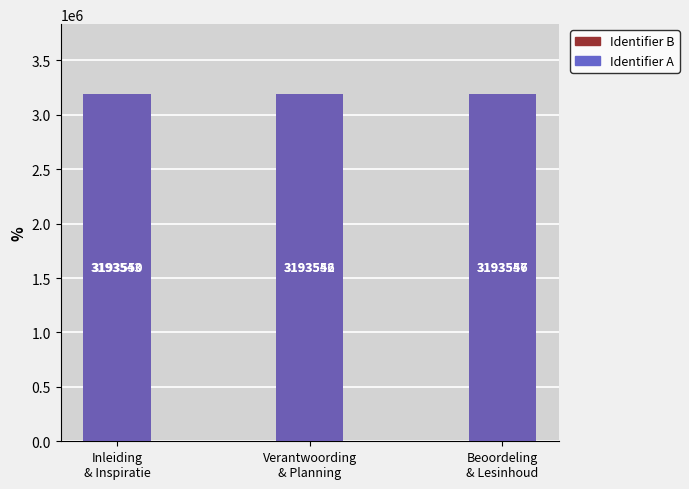

What is the label of the 1st bar from the right?

Beoordeling
& Lesinhoud